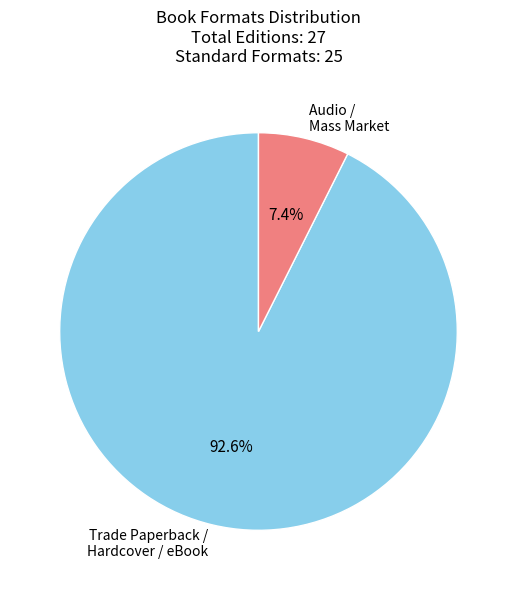

Do Trade Paperback / Hardcover / eBook and Audio / Mass Market together represent more than half of the pie?

Yes